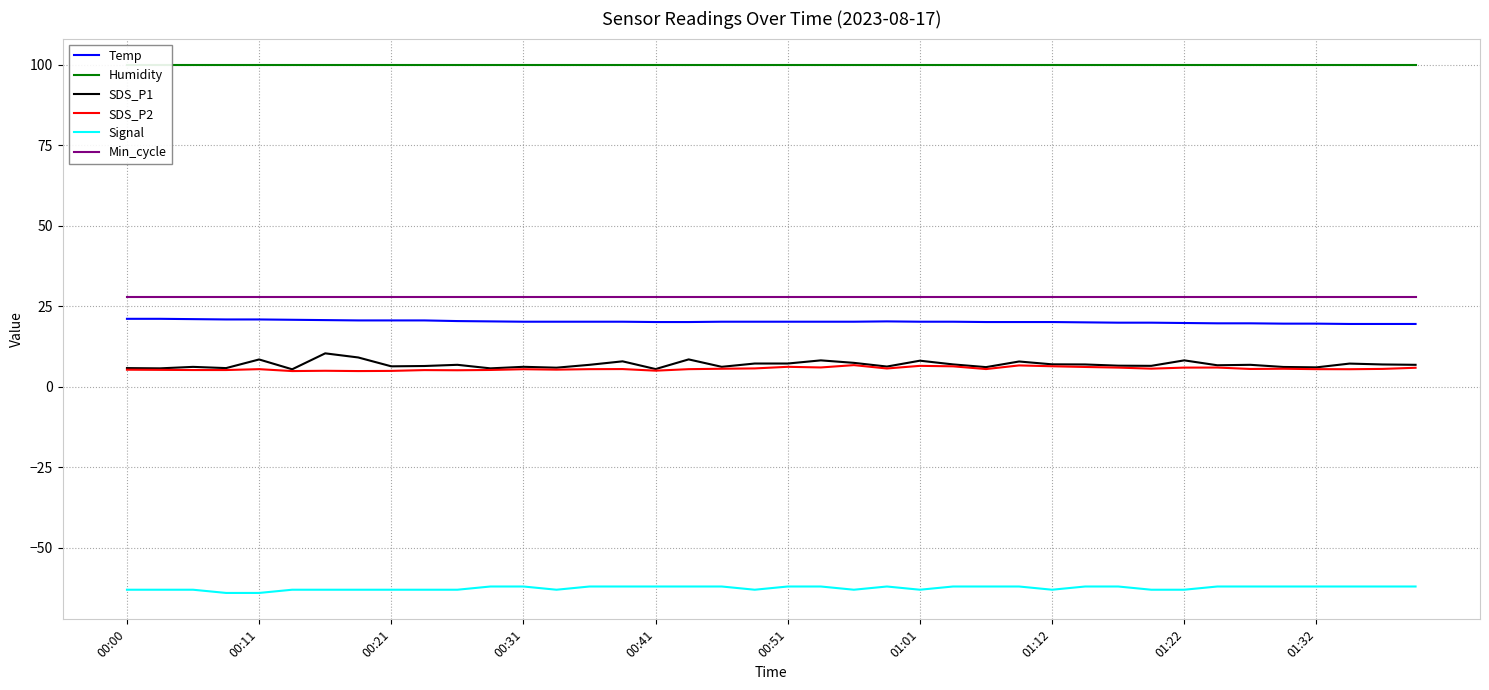

True or false: SDS_P2 and SDS_P1 intersect in this chart.

False